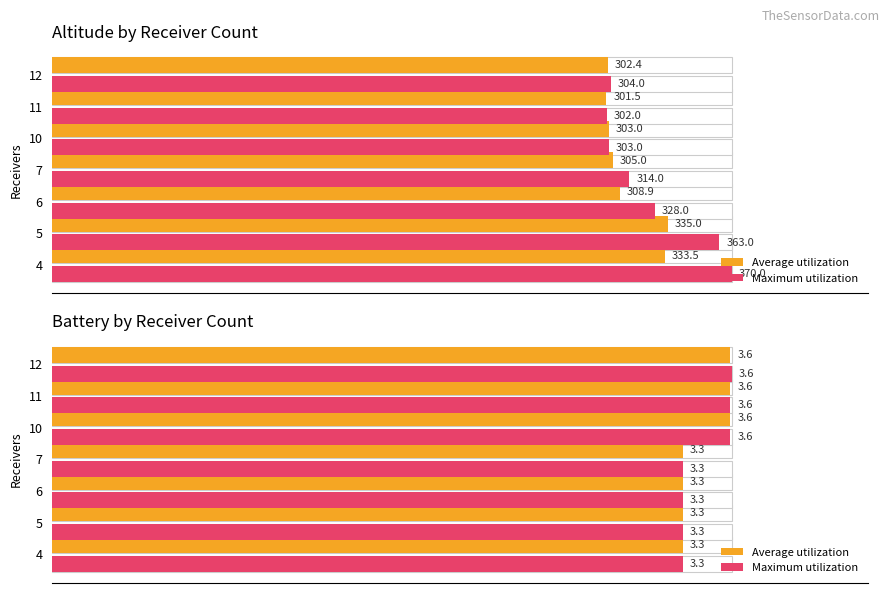

Which series has the widest spread of values?

Maximum utilization